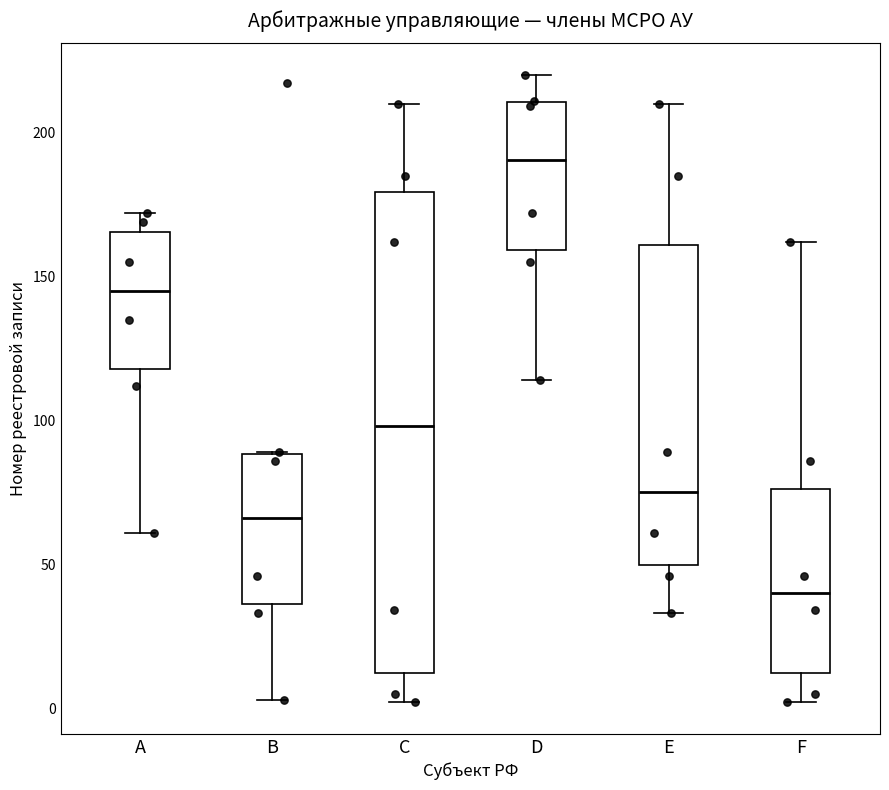

Which box has the lowest median line?

F